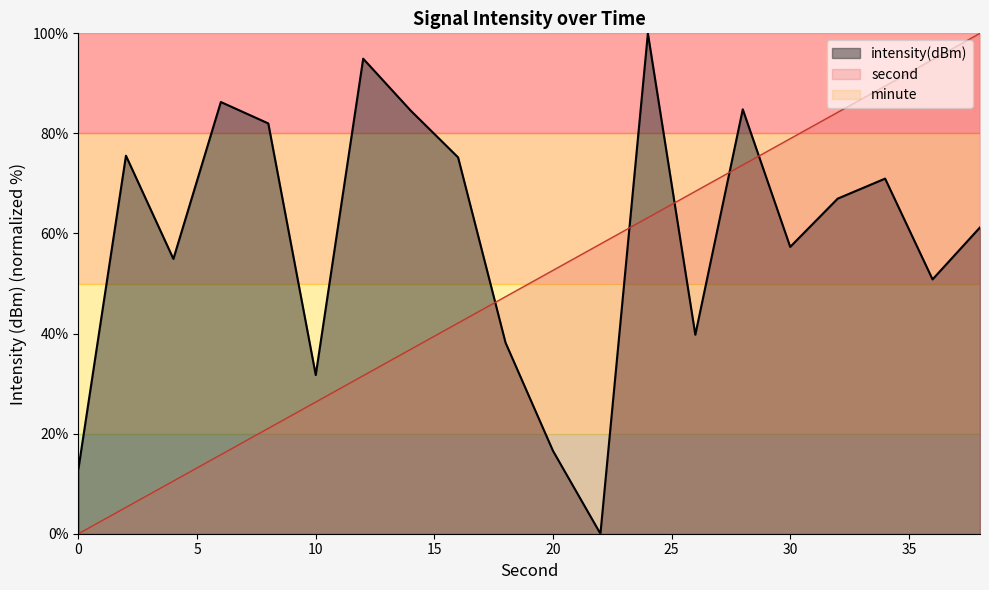

The intensity(dBm) series shows 5.5 at 0. True or false?

False